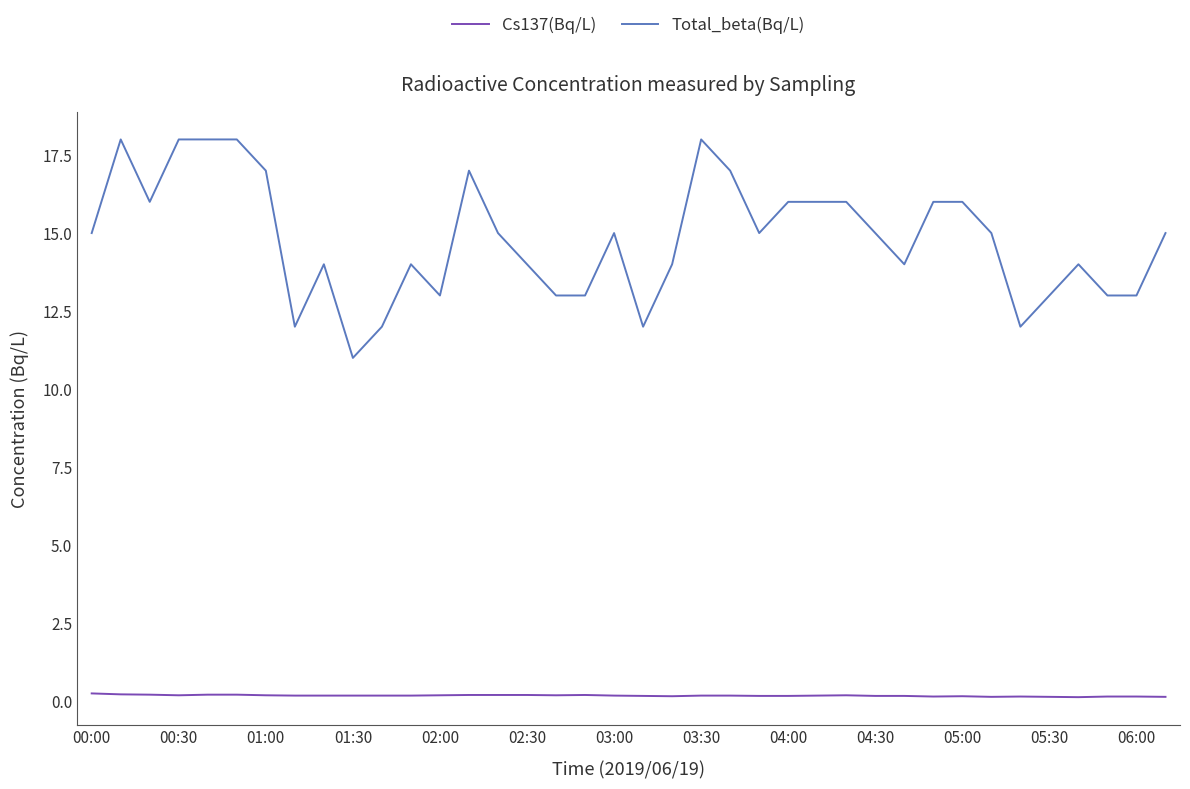

Which series has the largest total across all categories?

Total_beta(Bq/L)